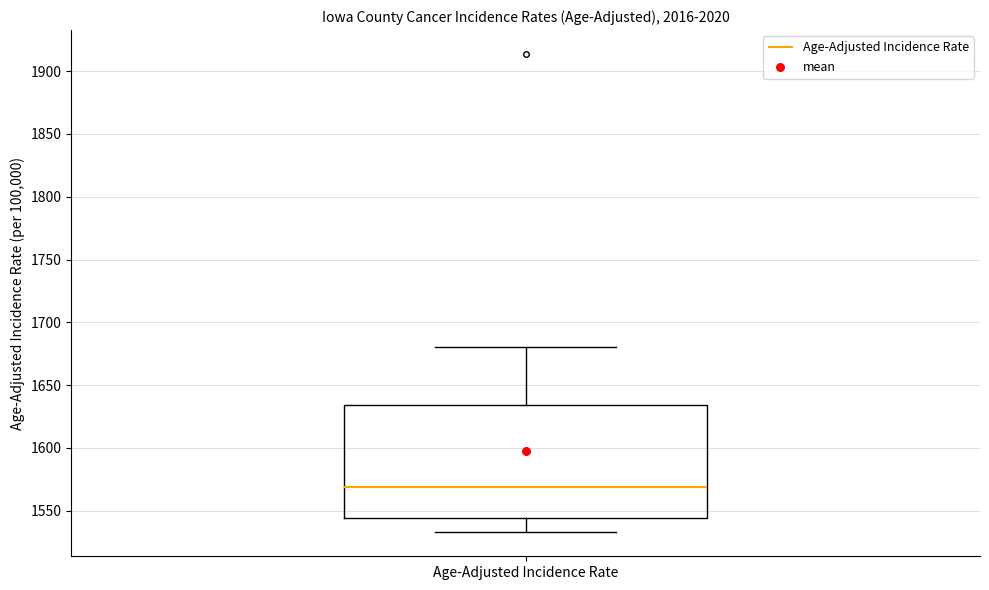

Transcribe this box plot: give where the median line is, the range the box spans, and where the two whiskers end, as read against the y-axis. The values are not printed on the chart, so give them approximately, as read against the axis.

median 1570, box 1545 to 1635, whiskers 1535 to 1680